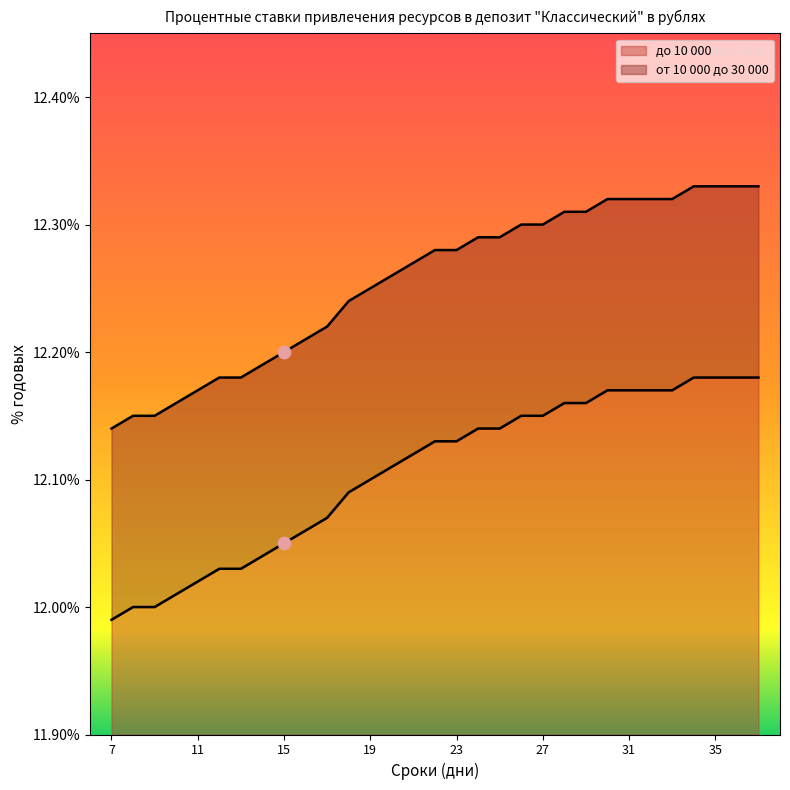

At how many categories does at least one series exceed 12?

31